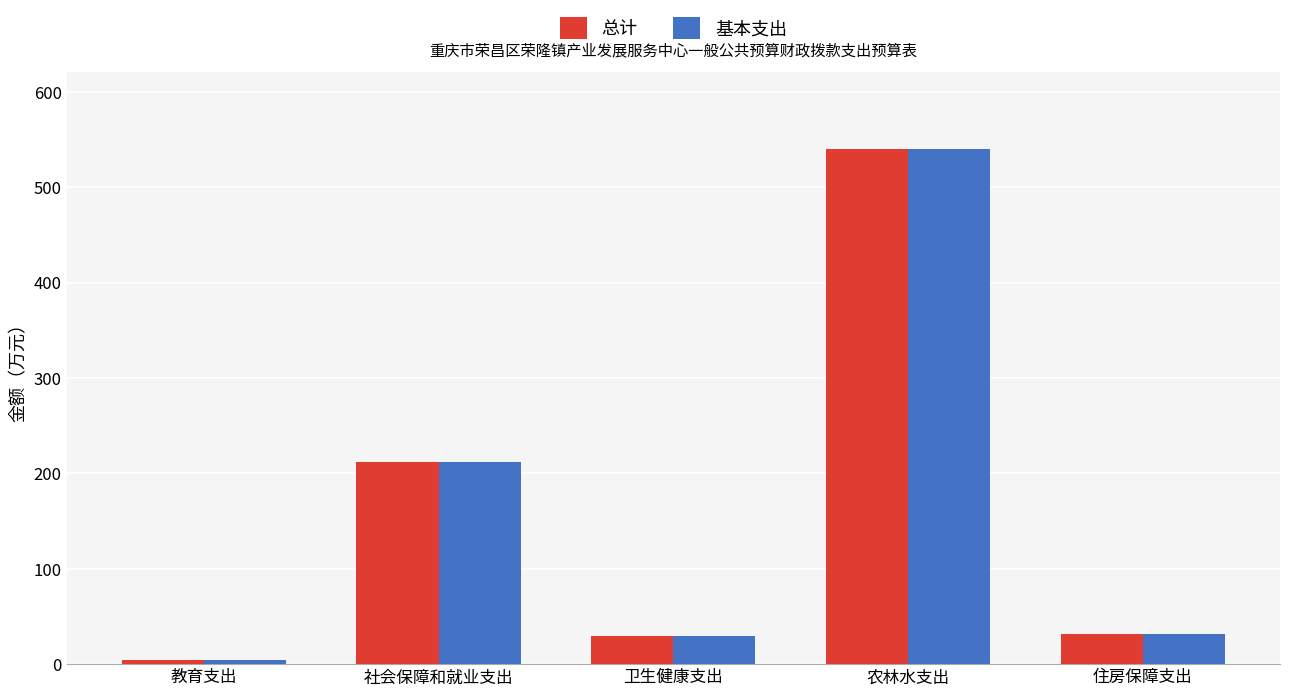

What is the highest value of the 基本支出 series?

540.0